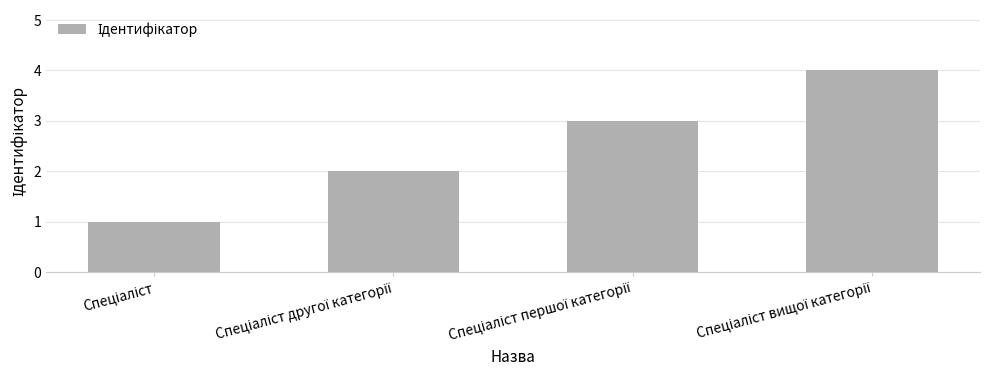

What is the maximum value shown in the chart?

4